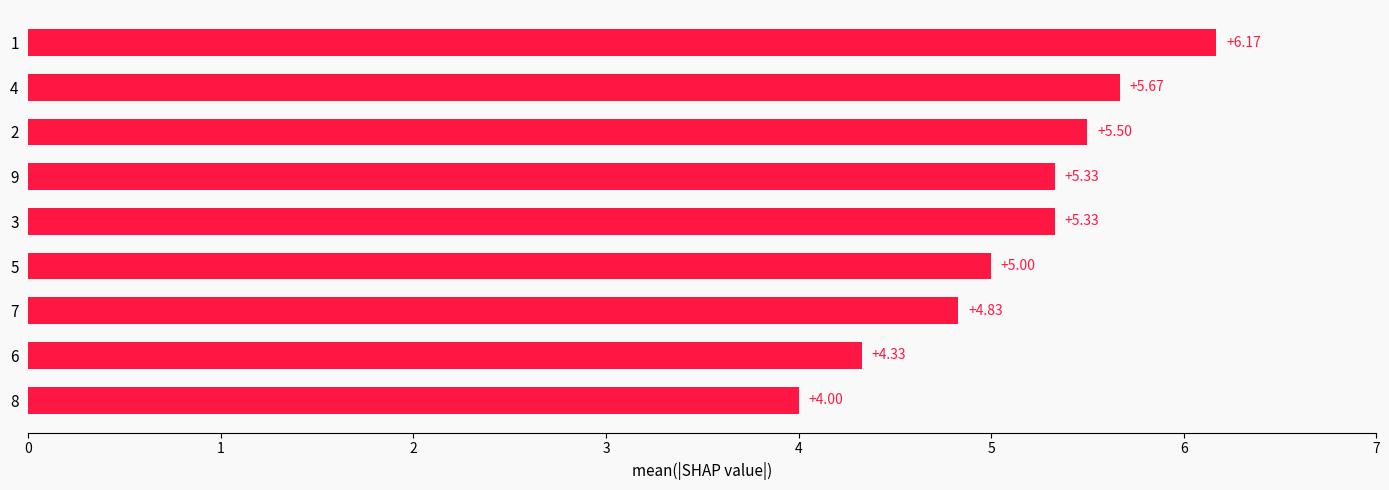

Which has a higher value, 5 or 6?

5